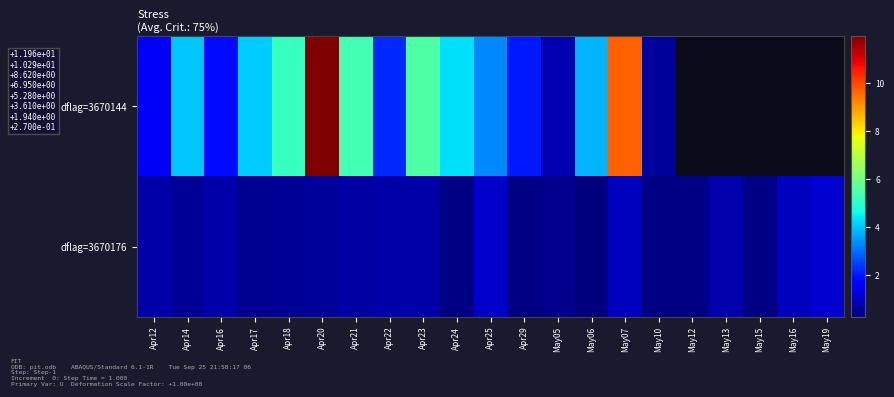

Between May05 and Apr16, which is larger?

Apr16